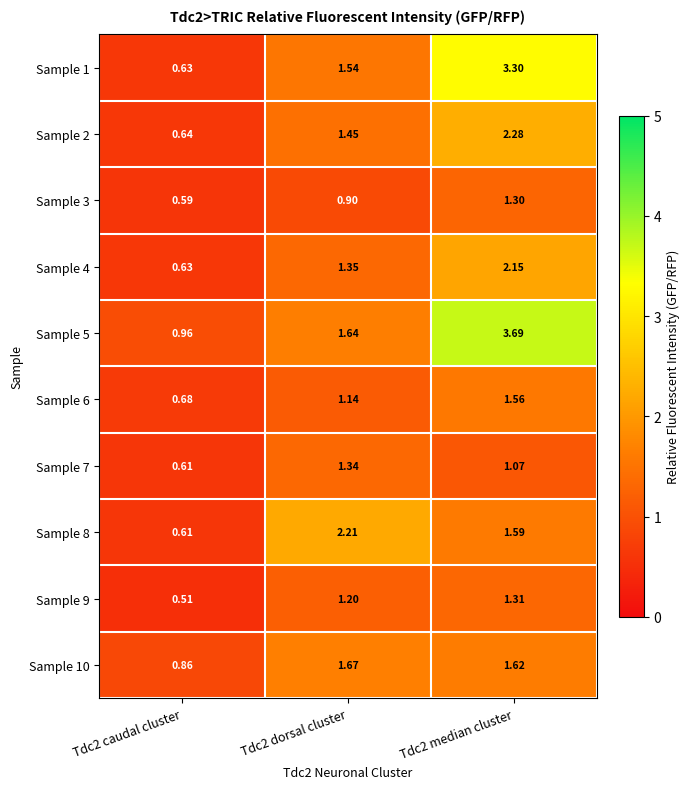

At which category is the sum across all series the highest?

Tdc2 median cluster